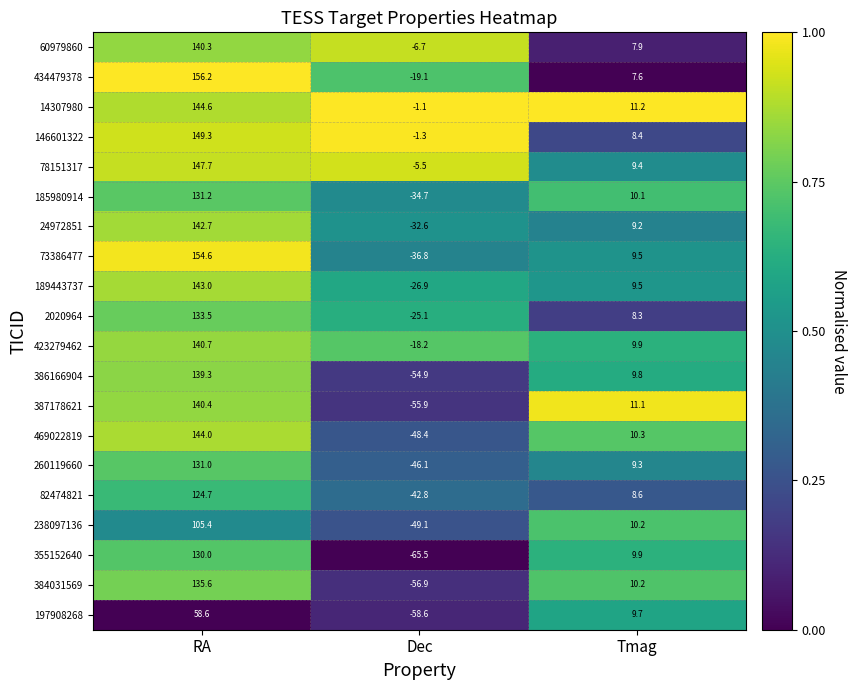

Which series has the largest range (max minus min)?

387178621